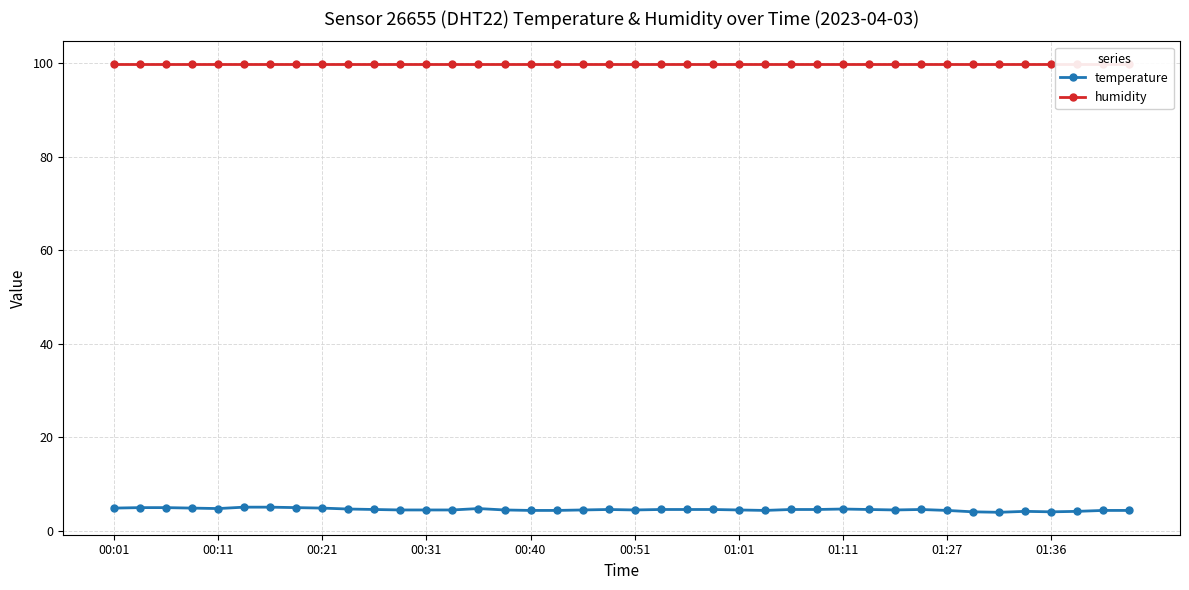

True or false: temperature has more than 1 points higher than both neighbors.

True